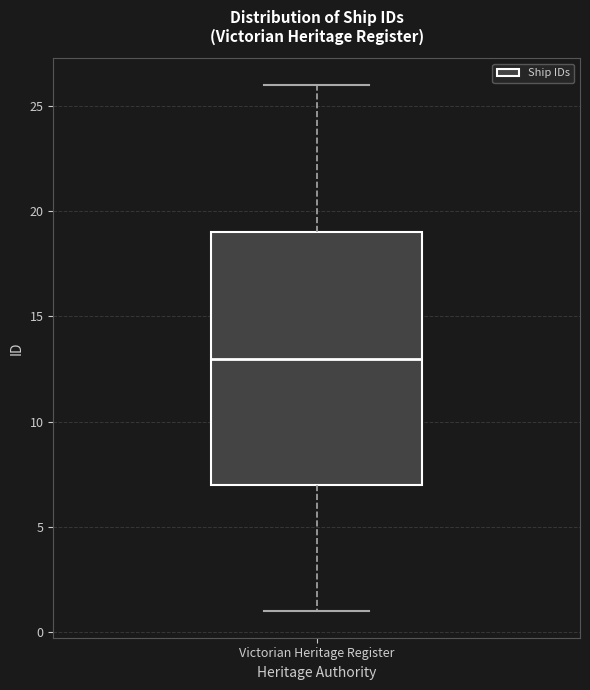

Transcribe this box plot: give where the median line is, the range the box spans, and where the two whiskers end, as read against the y-axis. The values are not printed on the chart, so give them approximately, as read against the axis.

median 13, box 7 to 19, whiskers 1 to 26